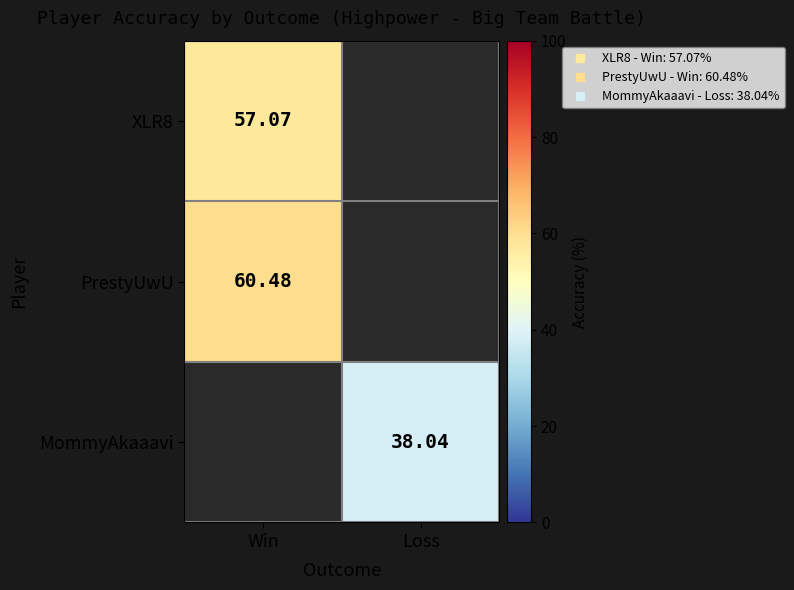

Where does the MommyAkaaavi series first go above 38?

Loss